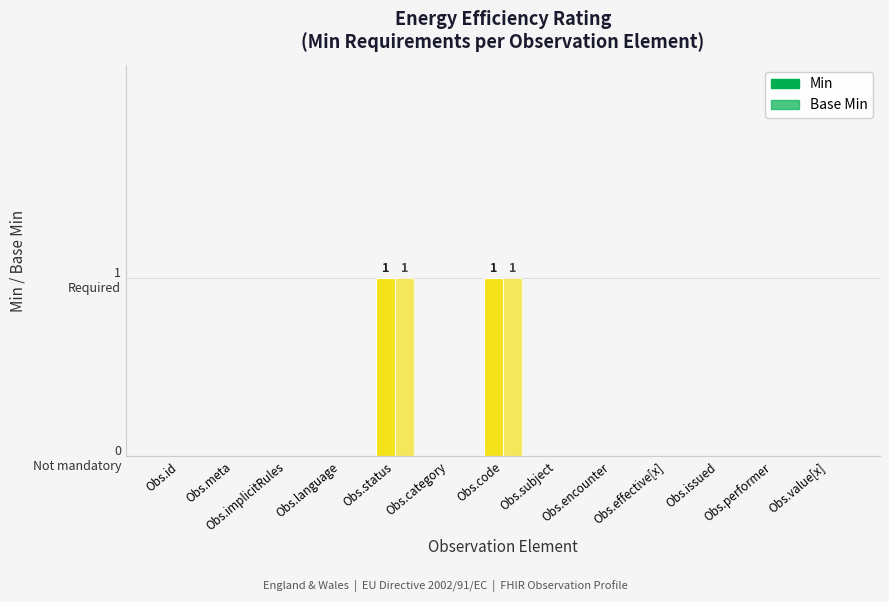

Are the bars grouped side by side (vs. stacked)?

Yes